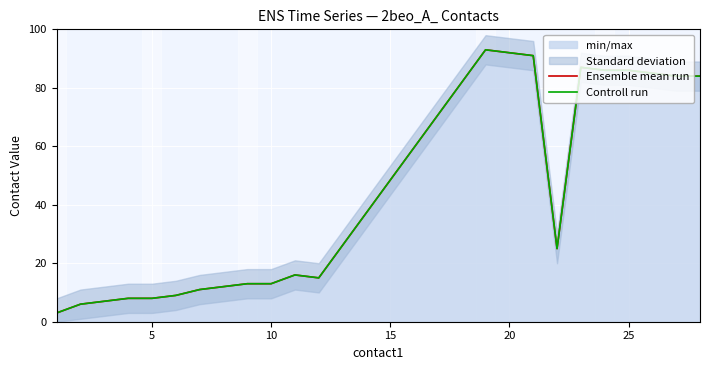

How many lines are shown in the chart?

2